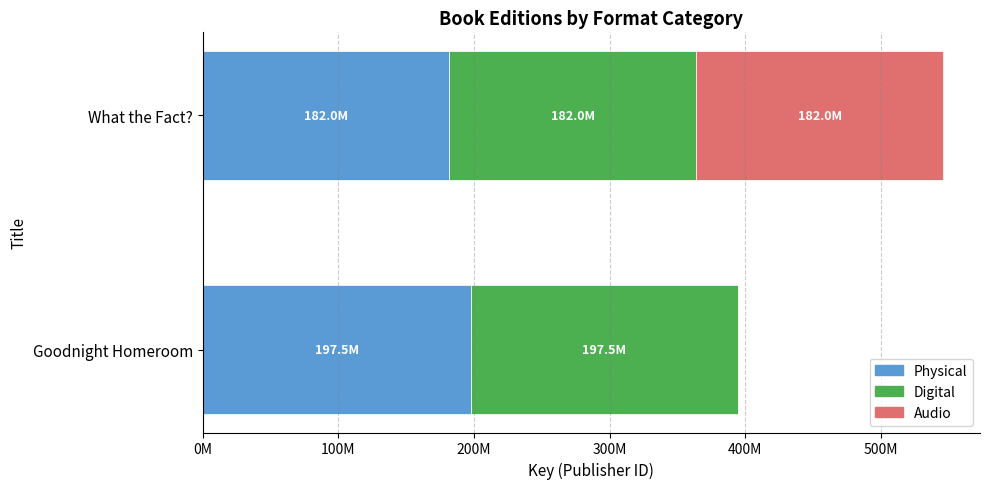

List the series in order of their peak value, lowest first.

Audio, Physical, Digital